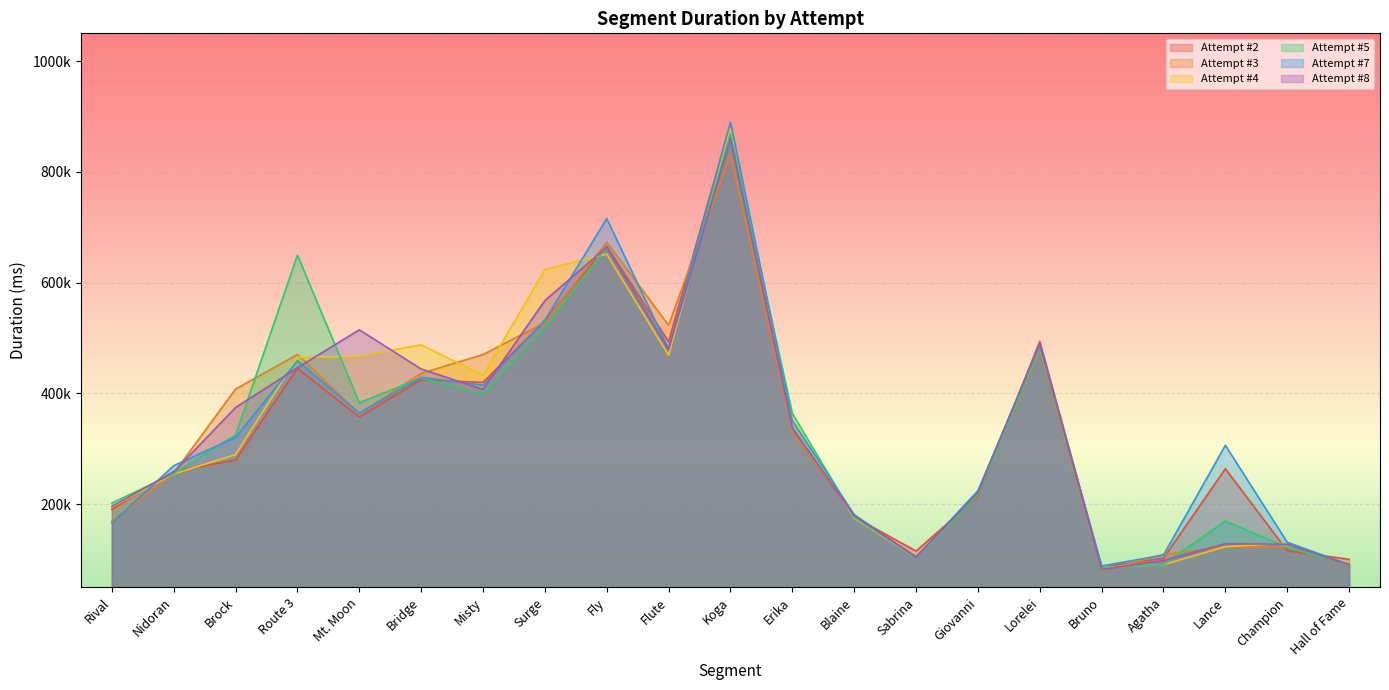

Which series ends up on top after the final intersection of Attempt #8 and Attempt #2?

Attempt #2